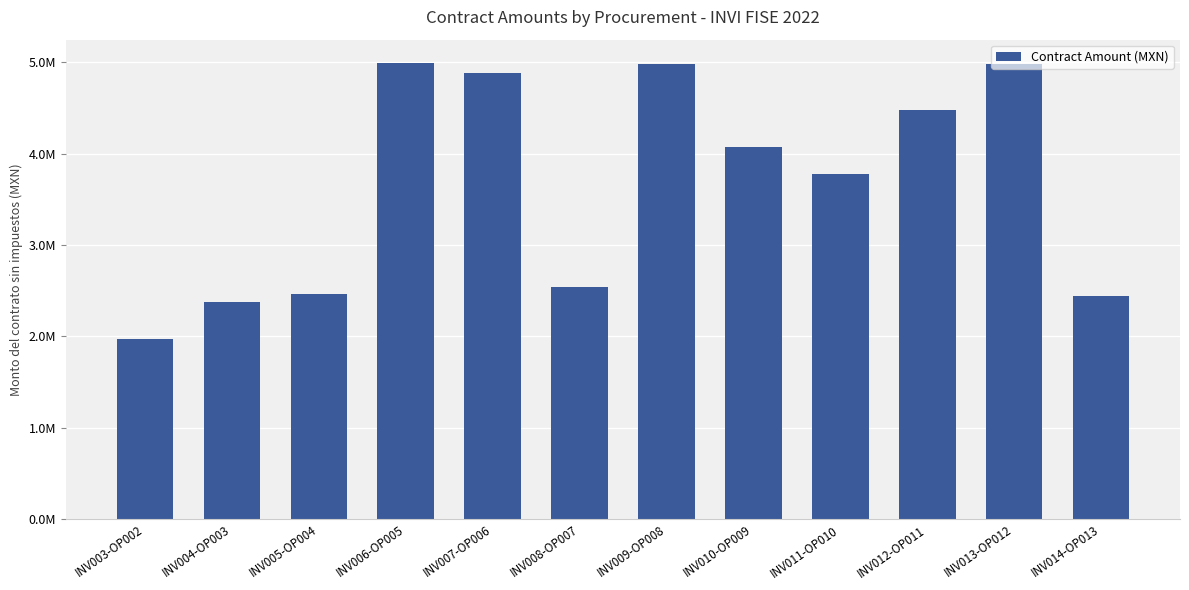

Where does the data first go above 4074654?

INV006-OP005